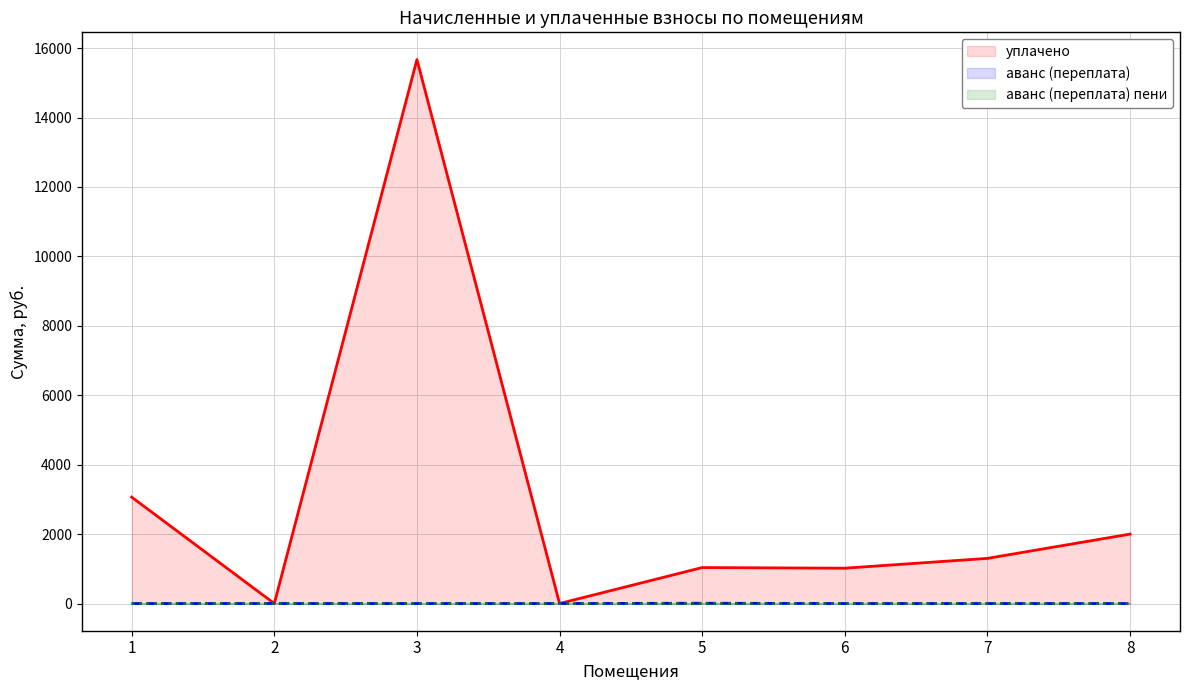

Rank the categories by аванс (переплата) value from lowest to highest.

1, 2, 3, 4, 6, 7, 8, 5